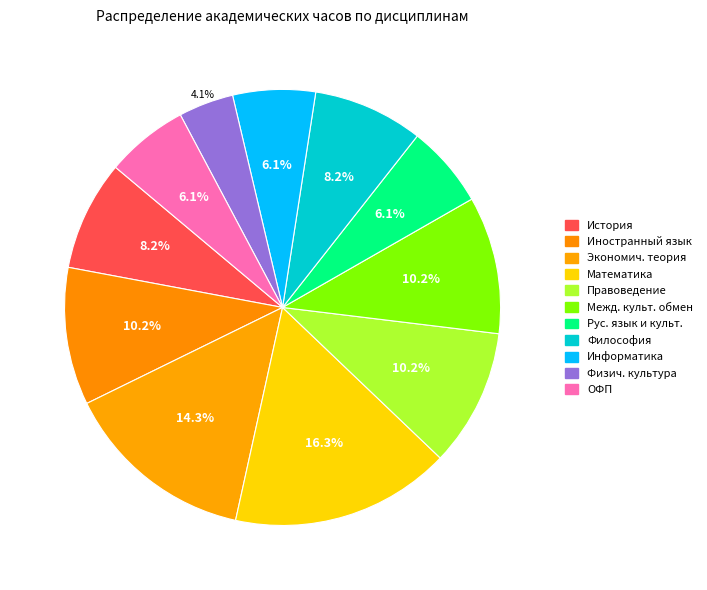

Count the number of slices in the pie.

11